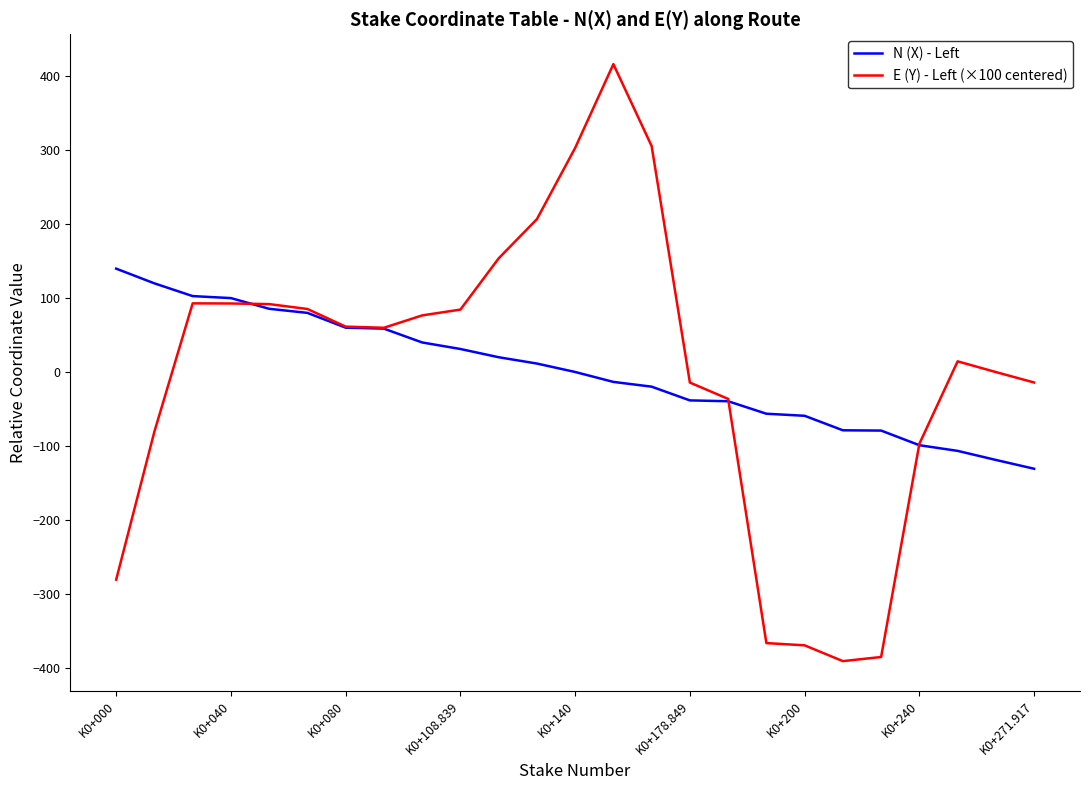

Rank the series by their maximum value, from lowest to highest.

N (X) - Left, E (Y) - Left (×100 centered)